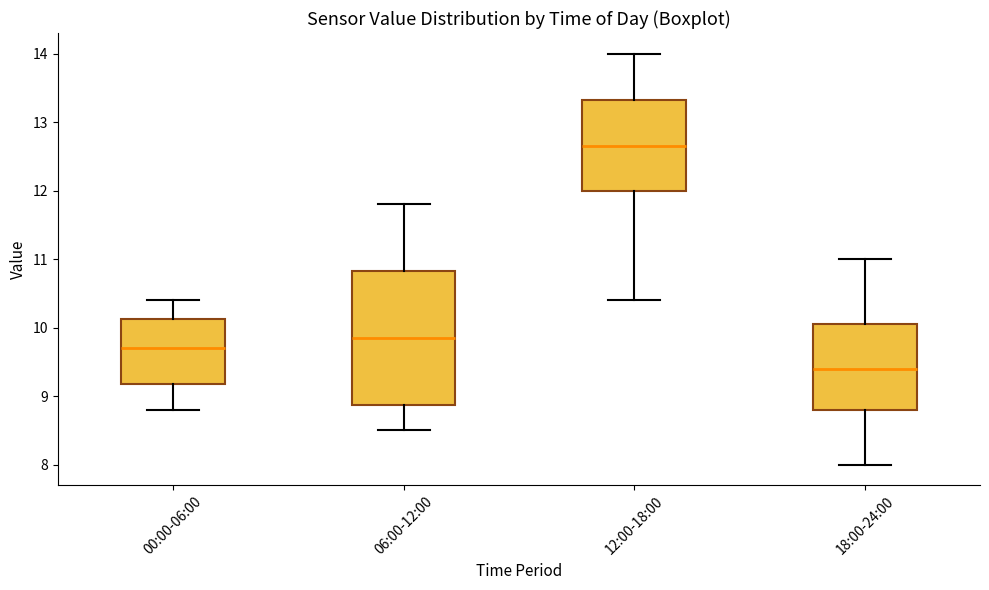

Reading left to right, transcribe this box plot: for each box, give where its median line is, the range the box spans, and where its two whiskers end, as read against the y-axis. The values are not printed on the chart, so give them approximately, as read against the axis.

00:00-06:00: median 9.7, box 9.2 to 10.1, whiskers 8.8 to 10.4
06:00-12:00: median 9.9, box 8.9 to 10.8, whiskers 8.5 to 11.8
12:00-18:00: median 12.7, box 12.0 to 13.3, whiskers 10.4 to 14.0
18:00-24:00: median 9.4, box 8.8 to 10.1, whiskers 8.0 to 11.0